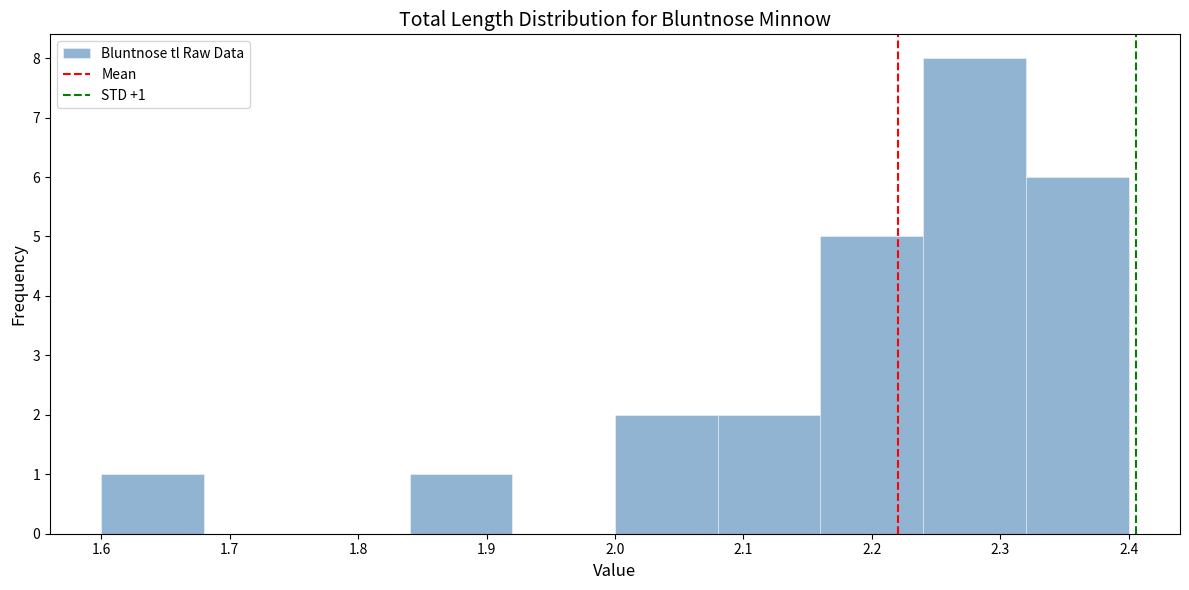

Which range on the x-axis has the tallest bar?

2.24 to 2.32